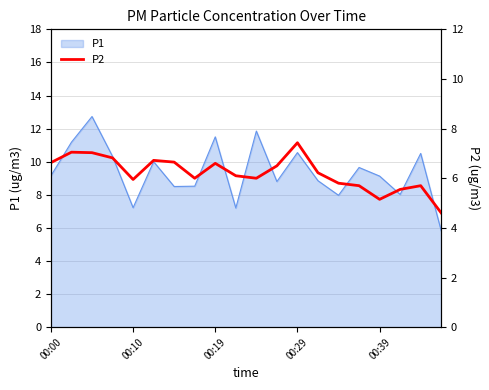

What is the smallest value displayed?

4.6